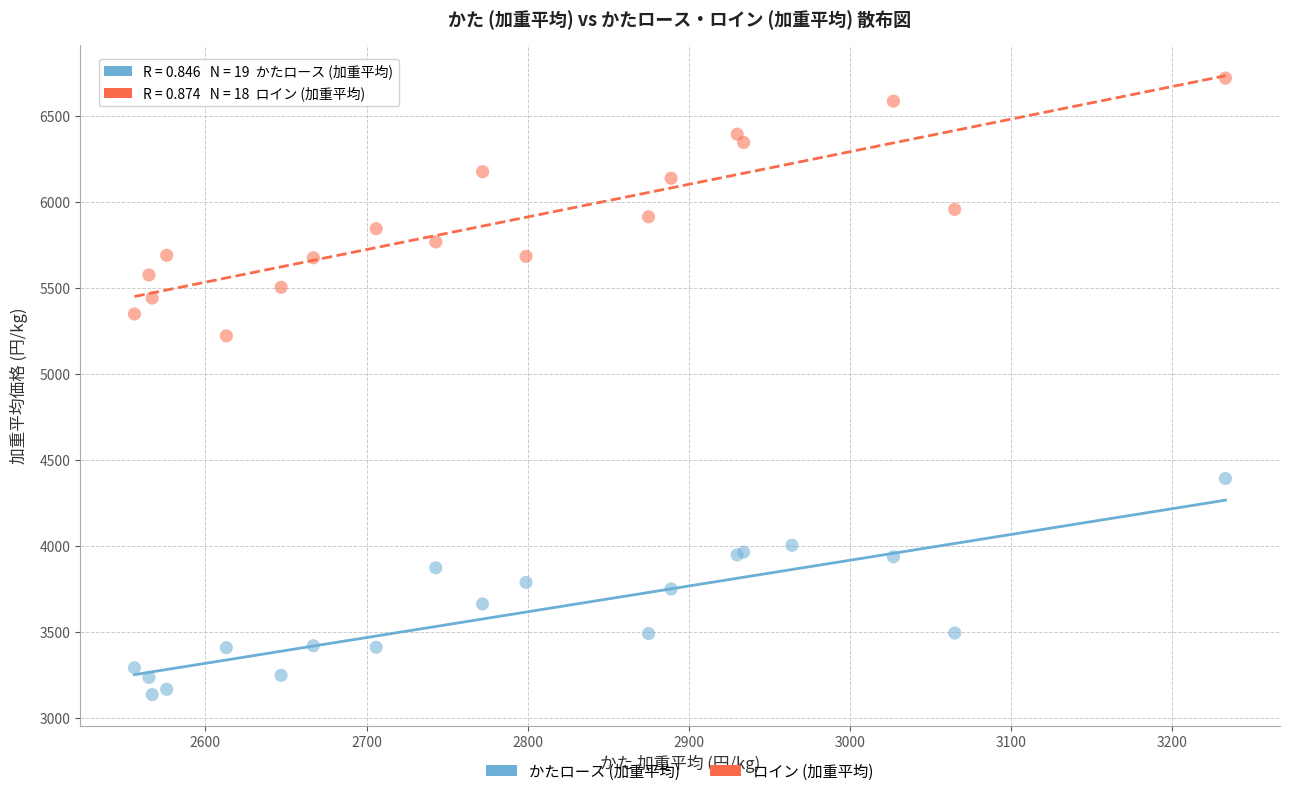

Which series contains the highest Y value?

ロイン (加重平均)